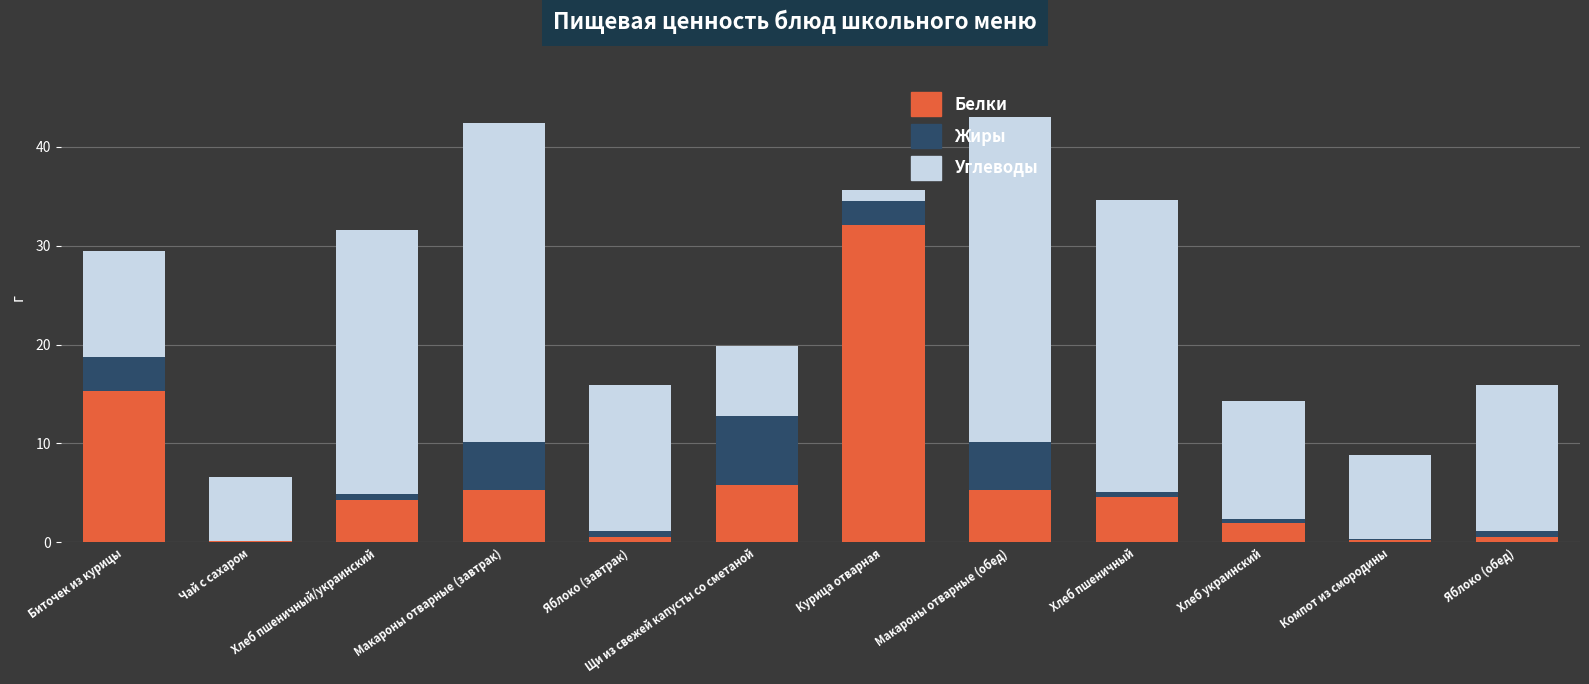

What is the sum of the Белки values at Биточек из курицы and Макароны отварные (обед)?

20.6